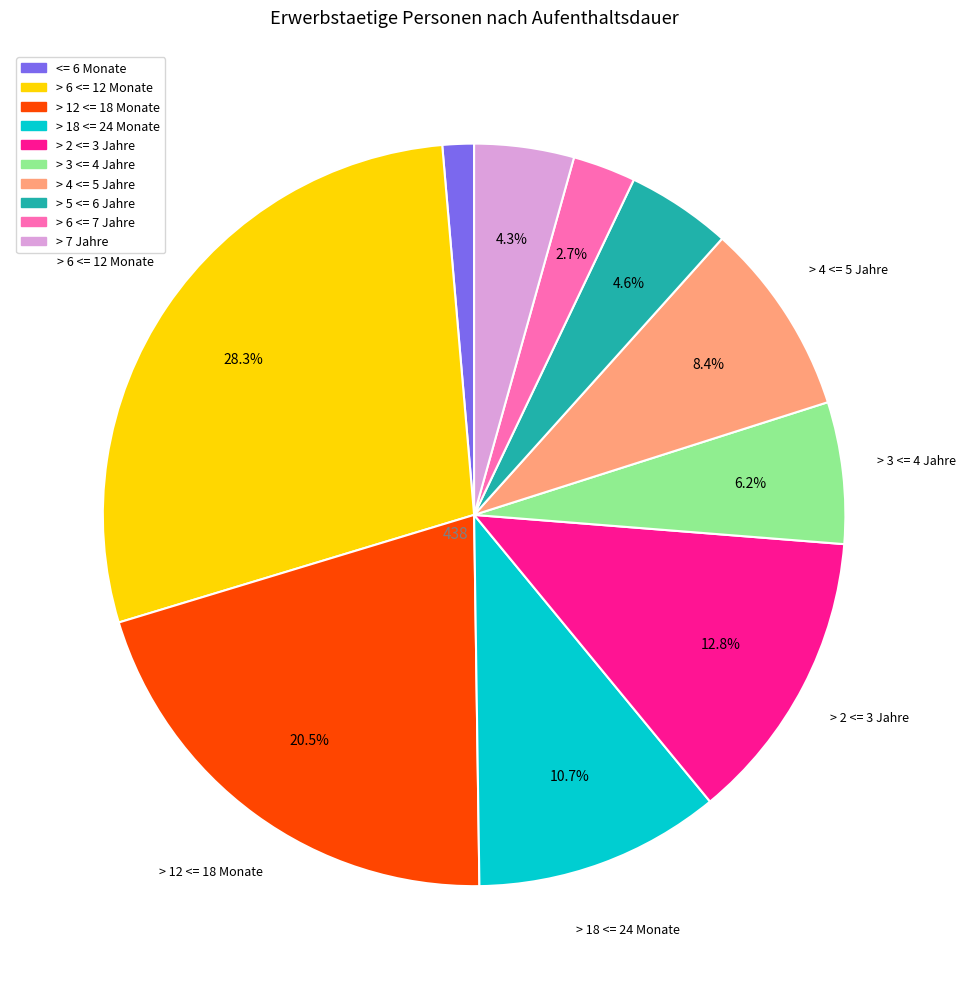

Which category has the biggest portion of the pie?

> 6 <= 12 Monate